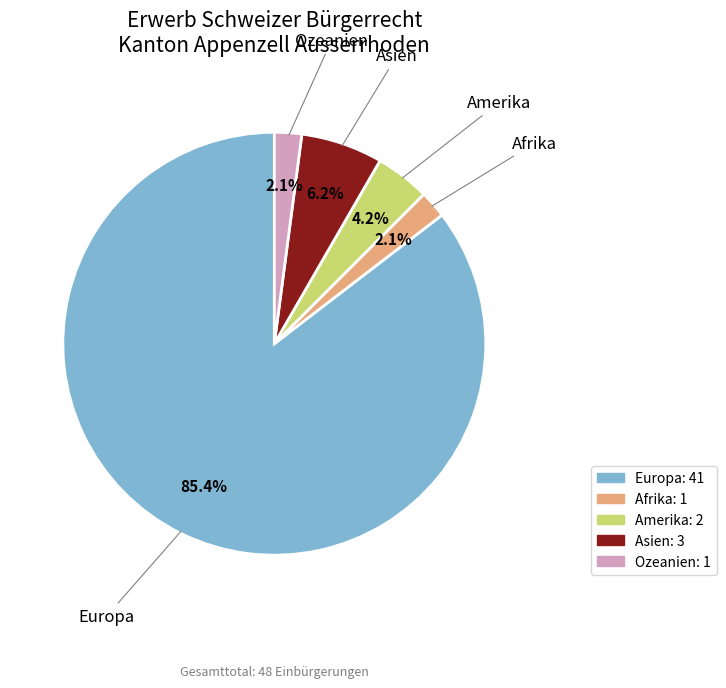

Is Europa the majority of the pie?

Yes